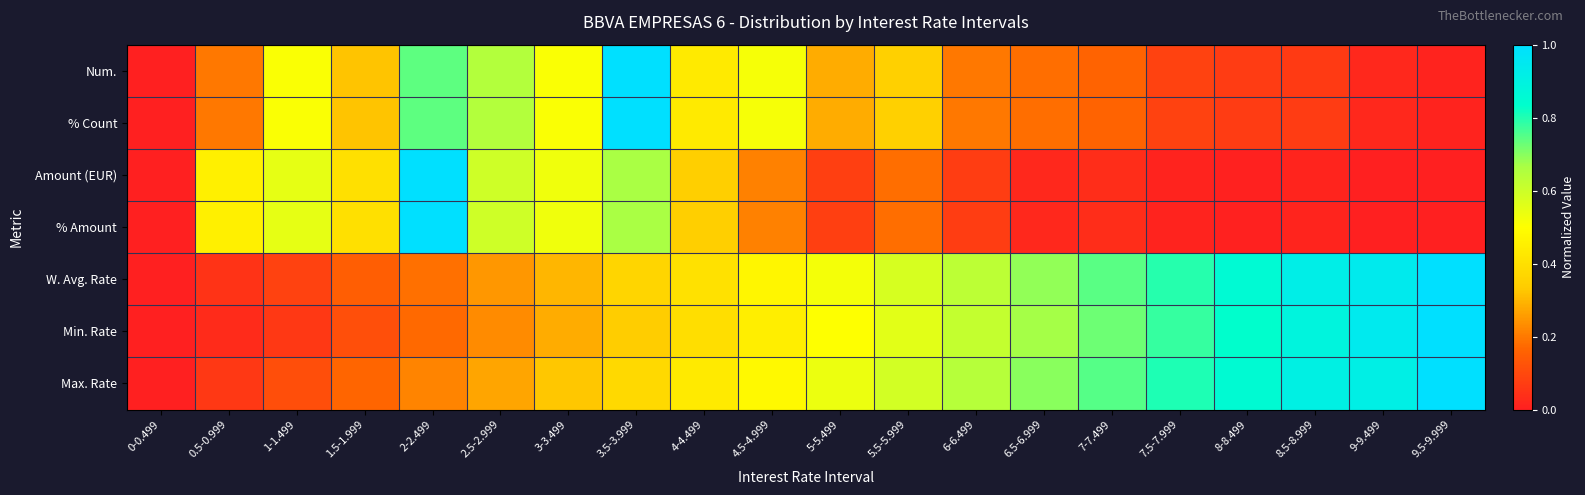

What is the total value across all series at 5.5-5.999?

2.8